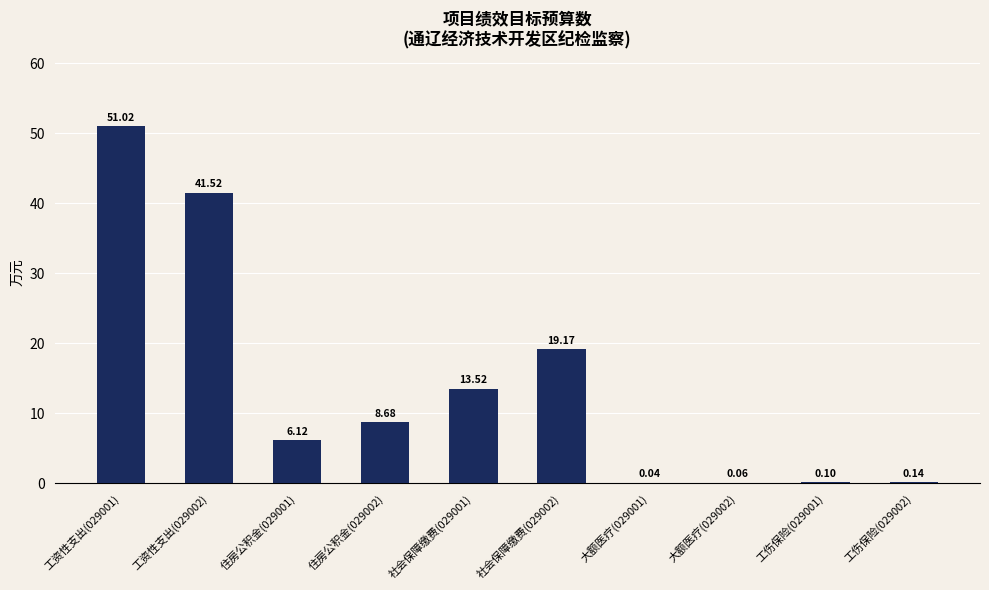

What is the sum of all values?

140.4